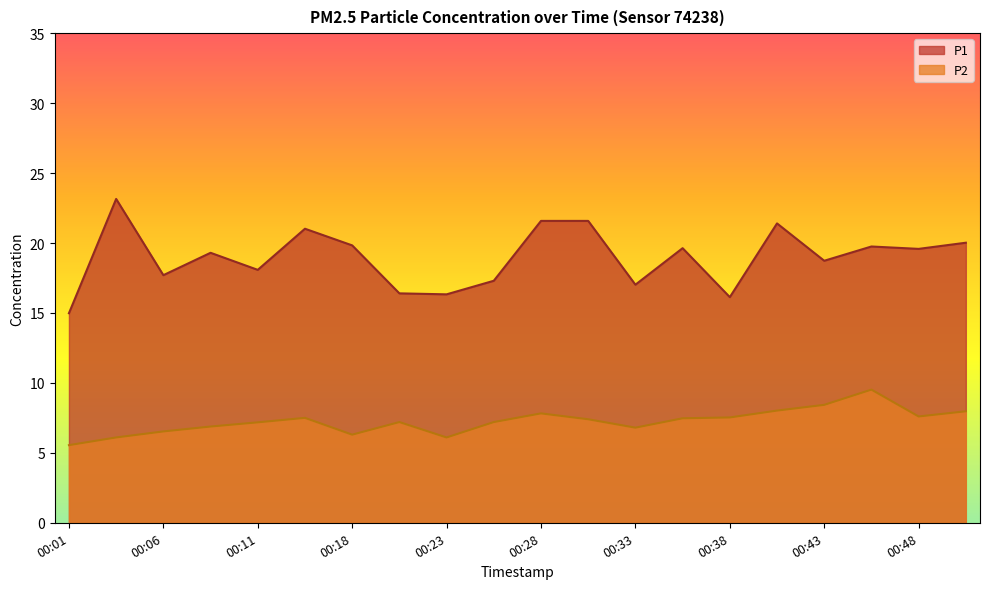

The value of P1 at 00:38 is 16.1. True or false?

True